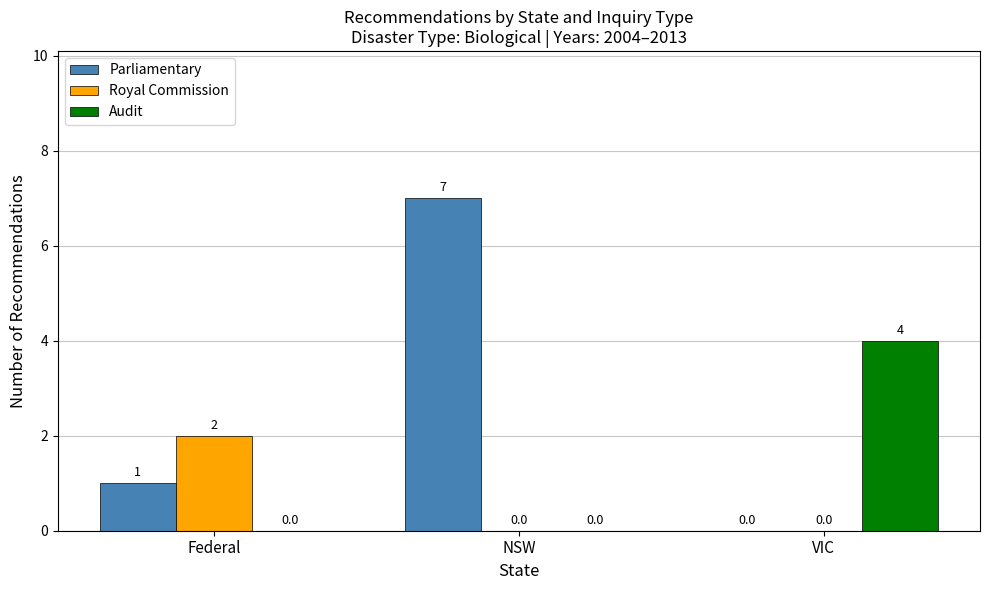

What is the total value across all series at NSW?

7